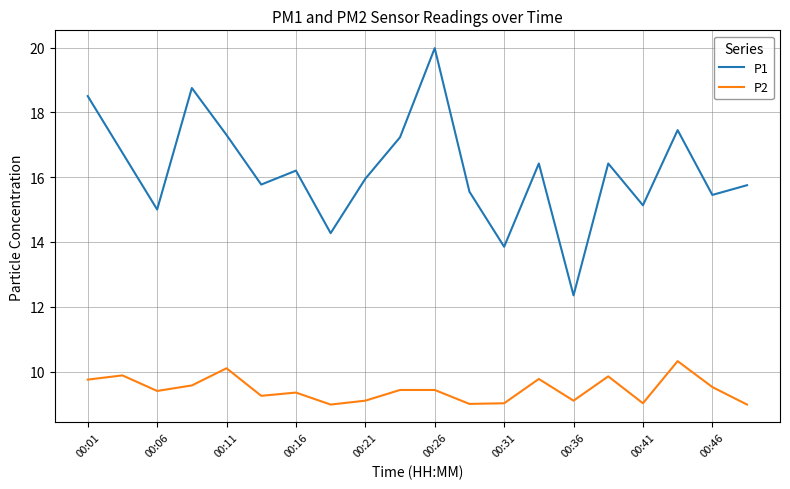

List the series in order of their overall mean, lowest first.

P2, P1